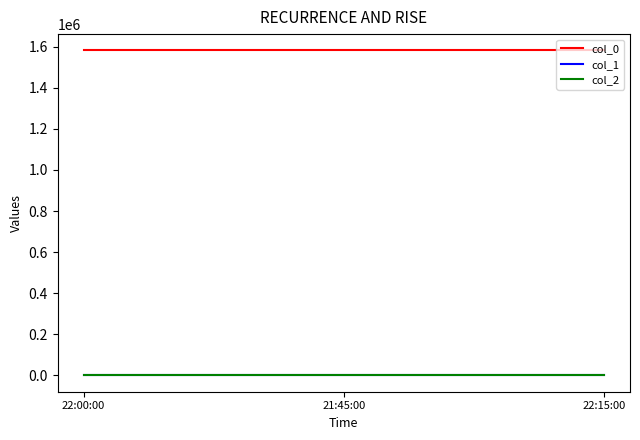

Count the number of categories in the chart.

3